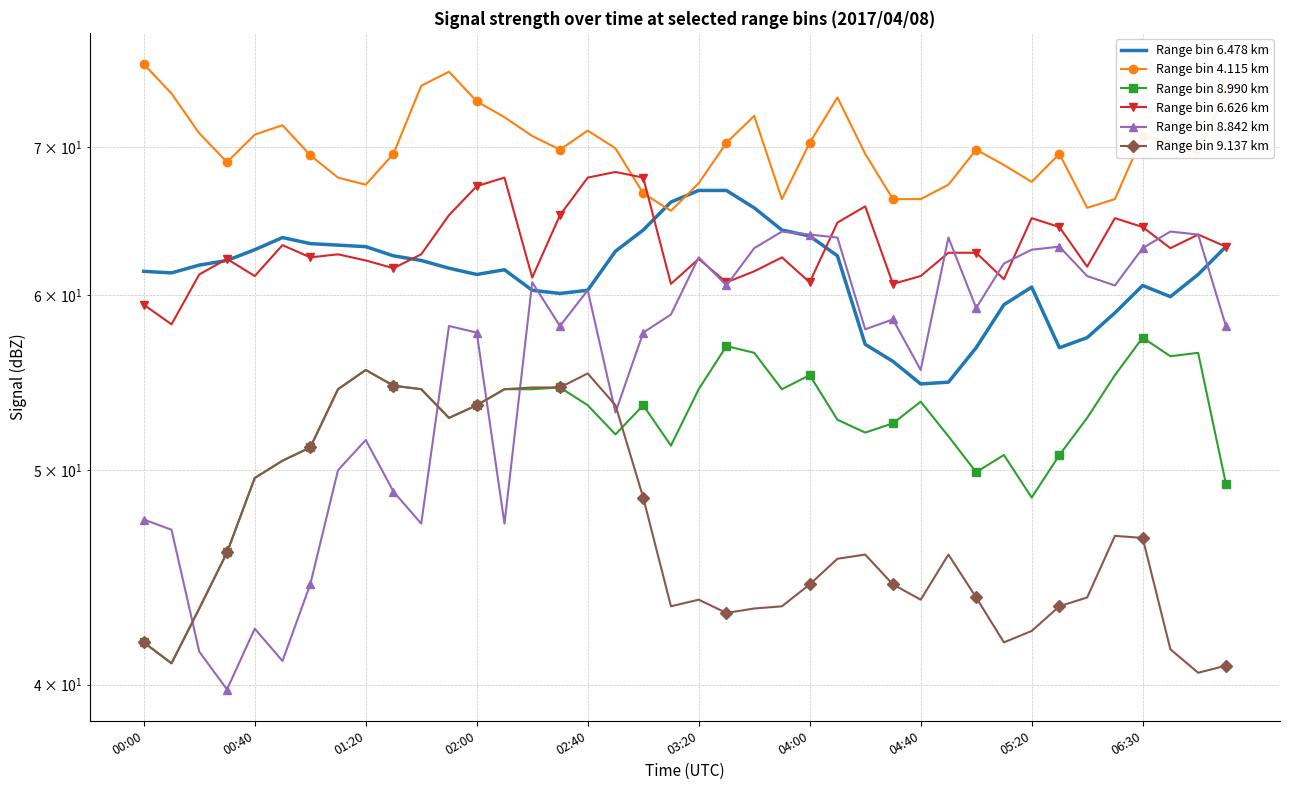

Which series ends up on top after the final intersection of Range bin 8.990 km and Range bin 8.842 km?

Range bin 8.842 km